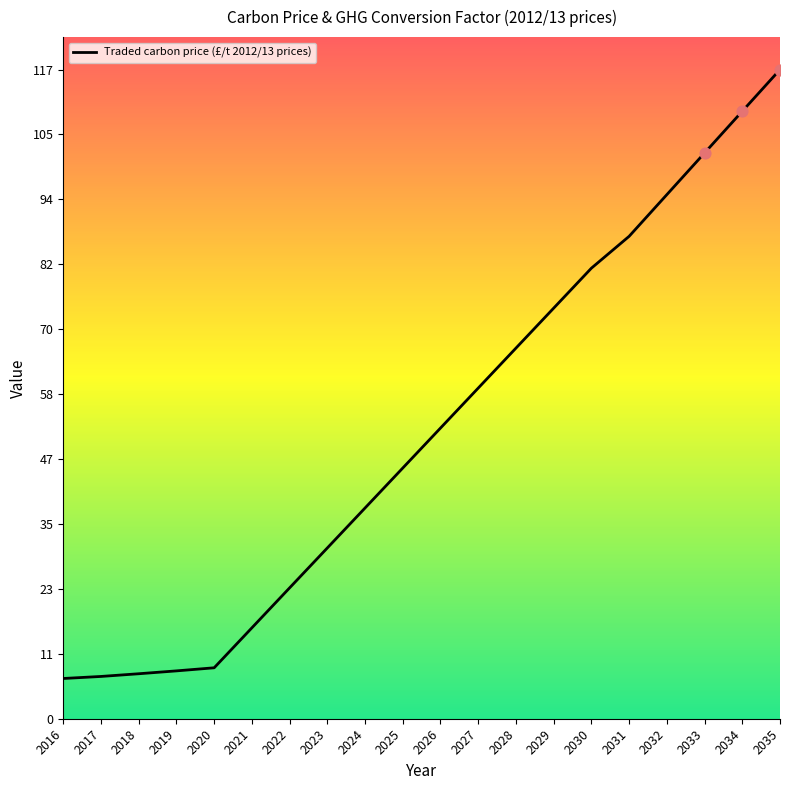

What is the ratio of the value at 2030 to the value at 2033?

0.8